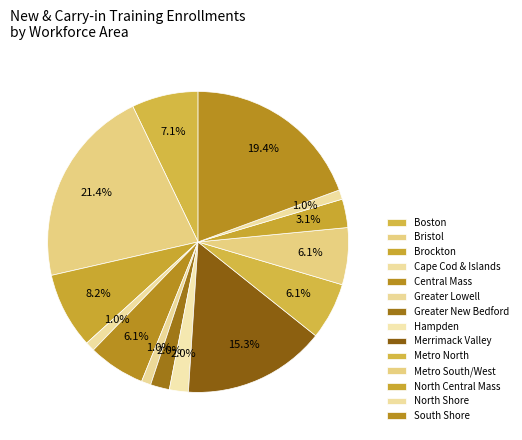

Count the number of slices in the pie.

14